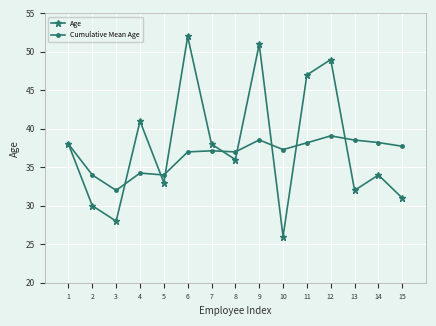

Which series changed the most between 9 and 14?

Age